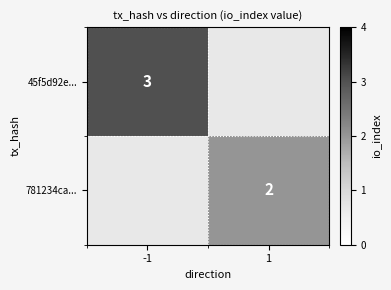

The value of 781234ca... at 1 is 2. True or false?

True